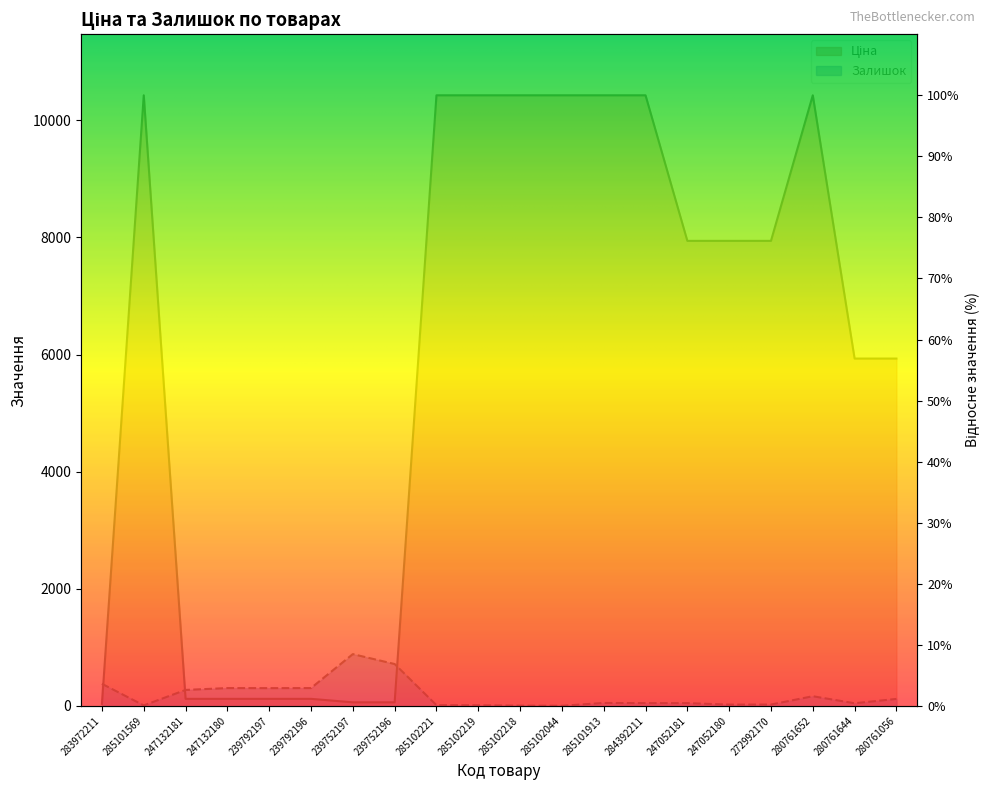

Rank the series by their maximum value, from lowest to highest.

Залишок, Ціна